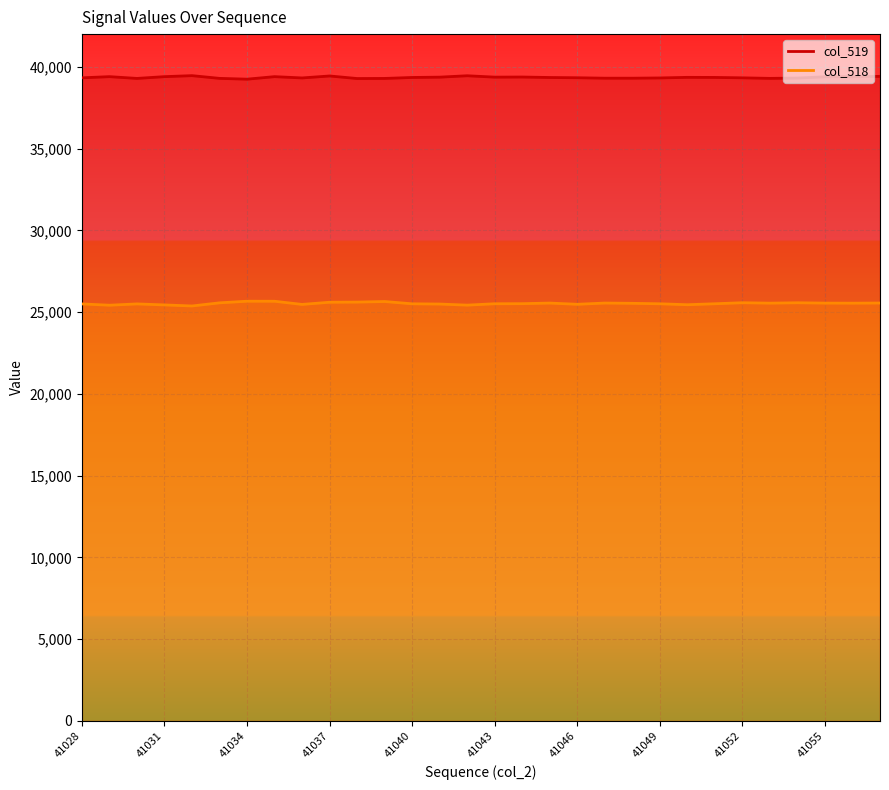

In col_518 line, how many points are lower than both neighbors (excluding endpoints)?

8